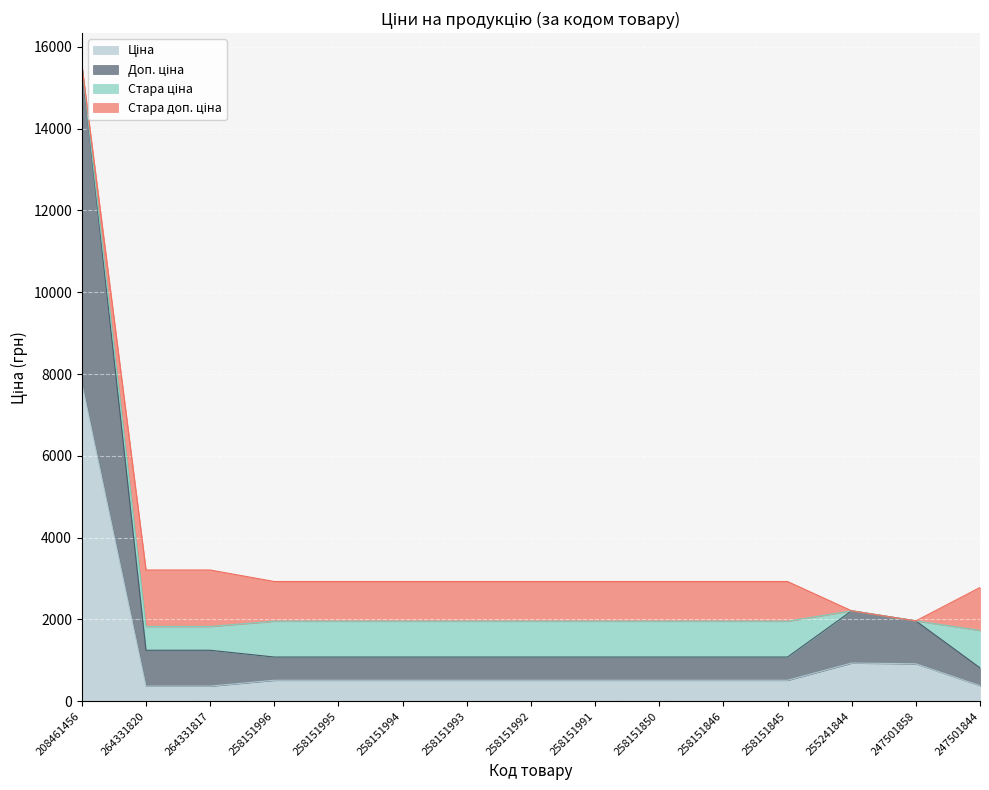

At which label does Ціна reach its minimum?

264331820